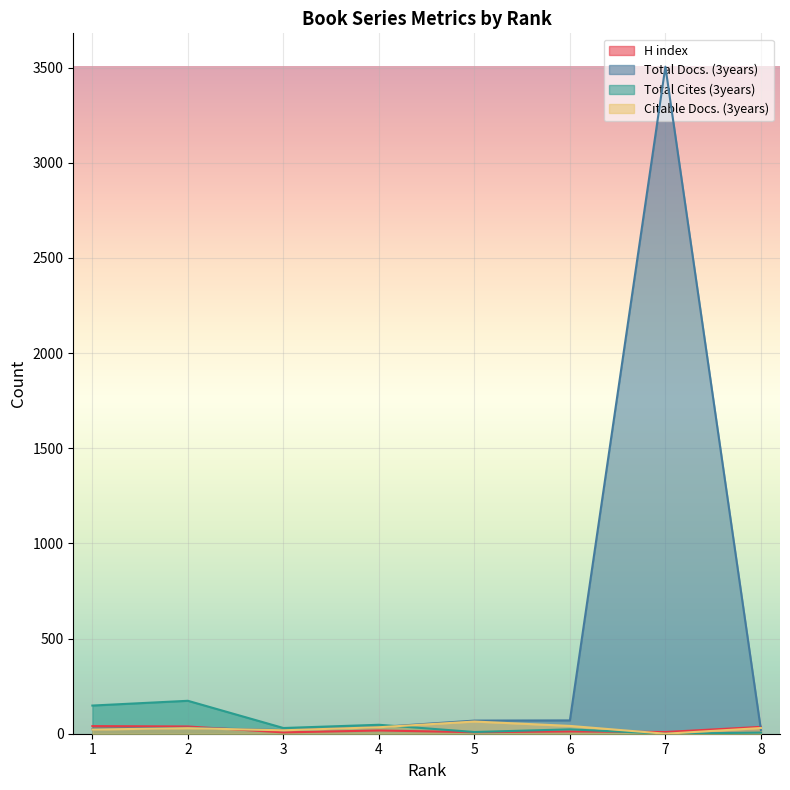

How many times do H index and Citable Docs. (3years) cross each other?

2